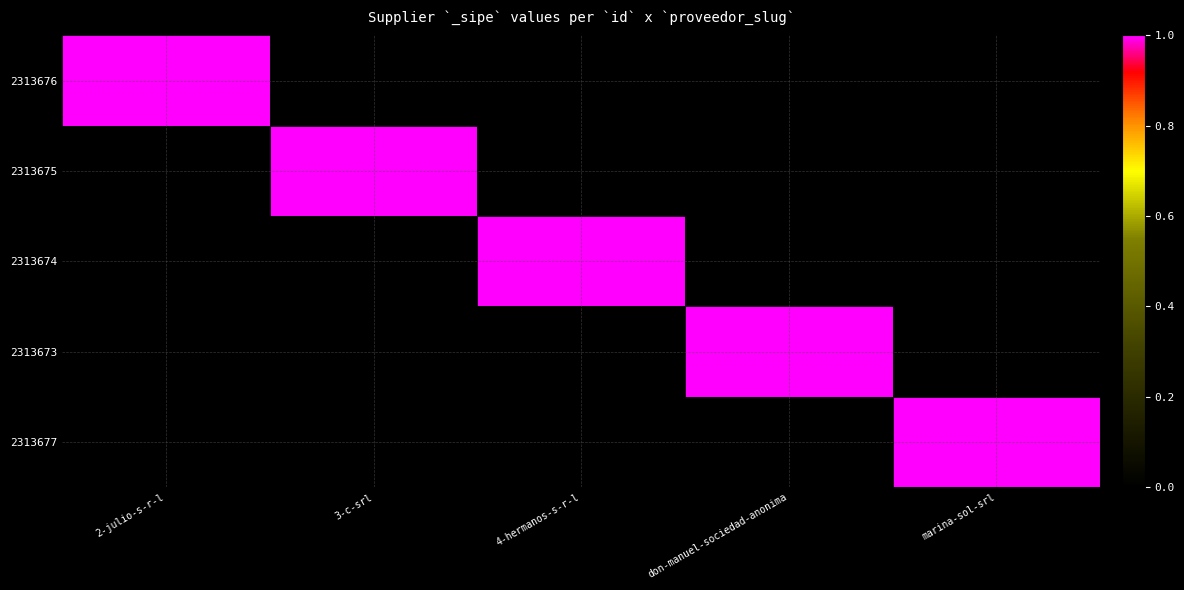

List the series in order of their peak value, lowest first.

2313677, 2313673, 2313674, 2313675, 2313676